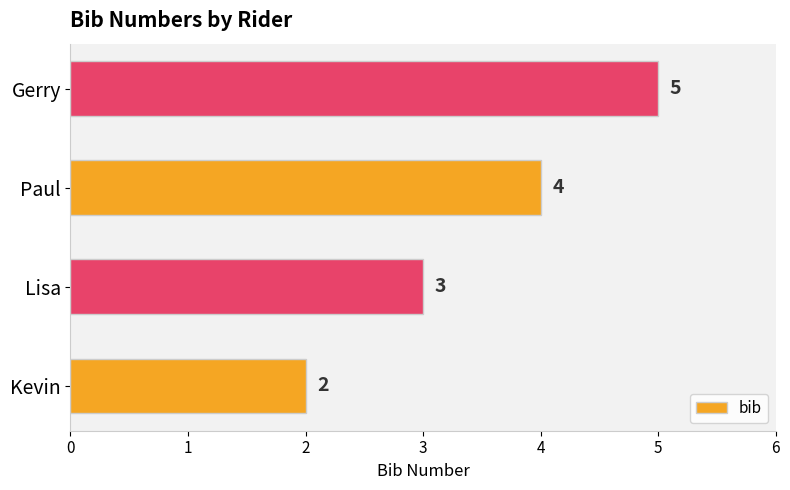

Rank the categories by value from highest to lowest.

Gerry, Paul, Lisa, Kevin